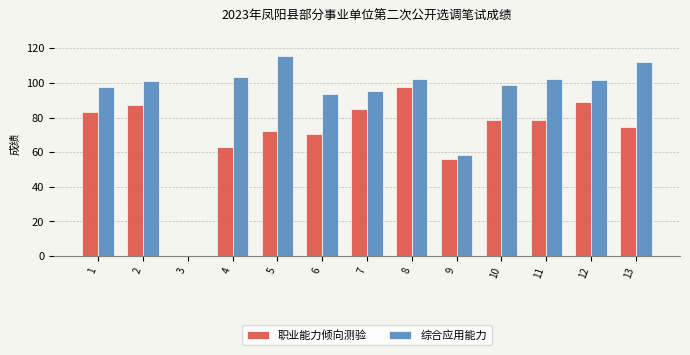

What are all the series names shown in the legend?

职业能力倾向测验, 综合应用能力